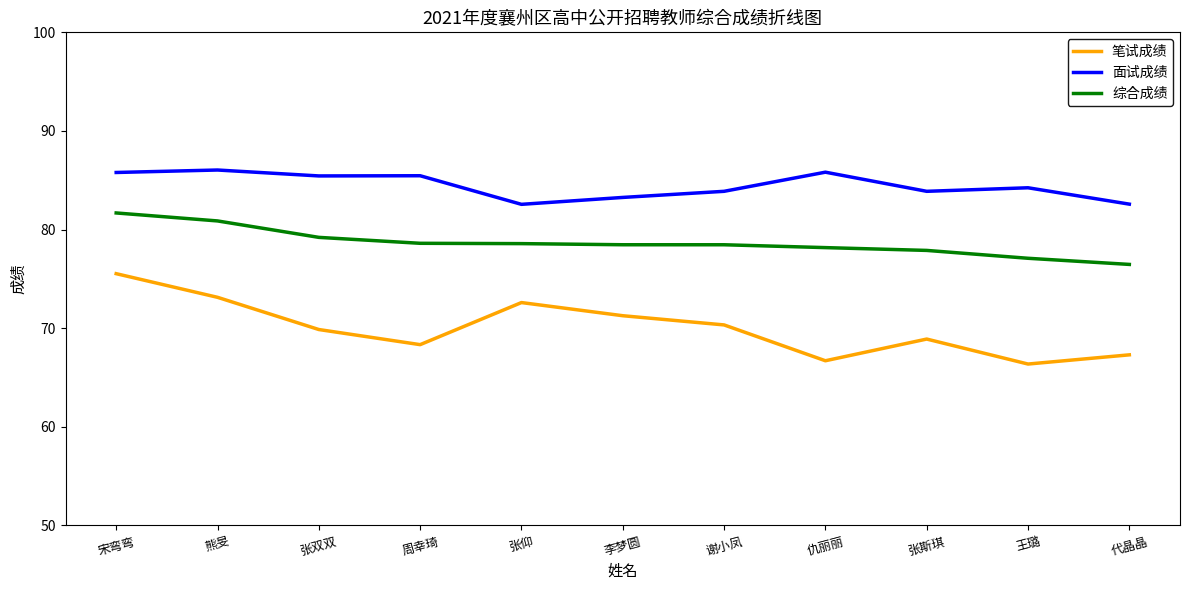

The value of 面试成绩 at 谢小凤 is 128.0. True or false?

False